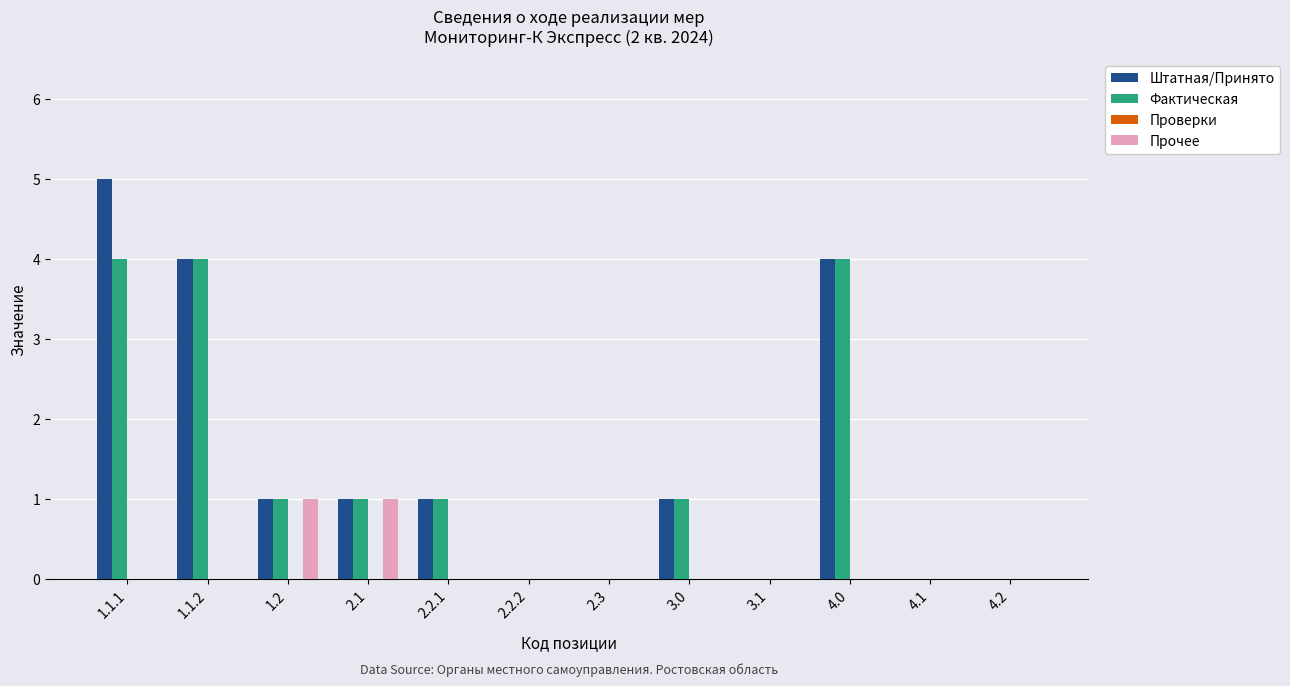

Is the value of Прочее at 2.2.2 greater than the value of Штатная/Принято at 3.0?

No